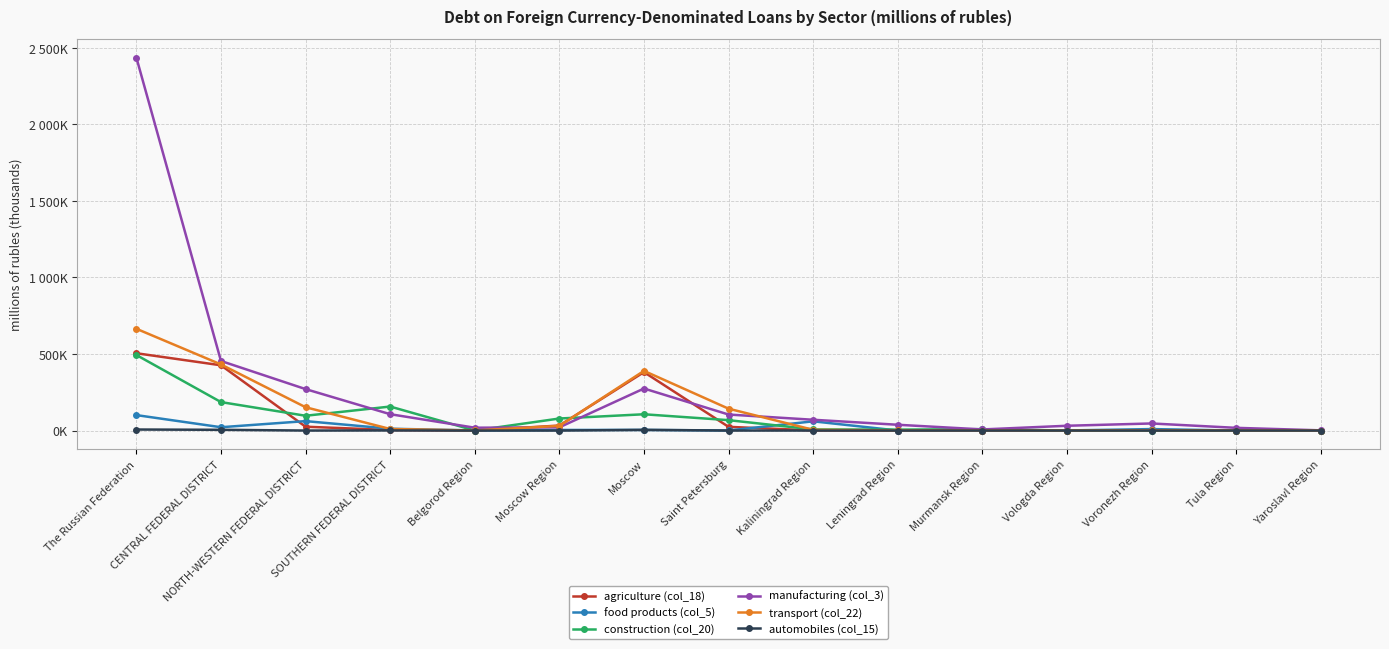

What are all the series names shown in the legend?

agriculture (col_18), food products (col_5), construction (col_20), manufacturing (col_3), transport (col_22), automobiles (col_15)